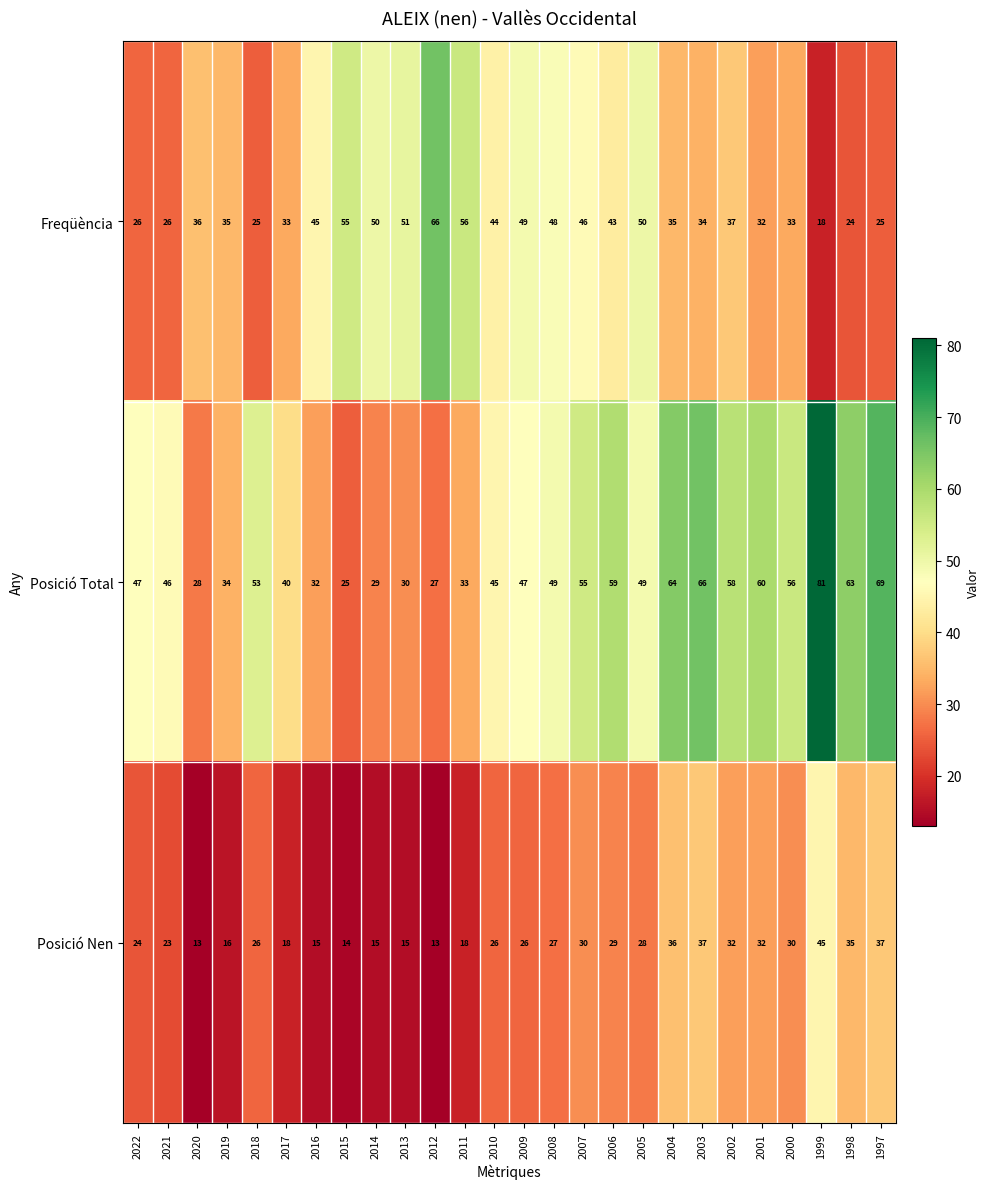

What is the maximum value for Posició Nen?

45